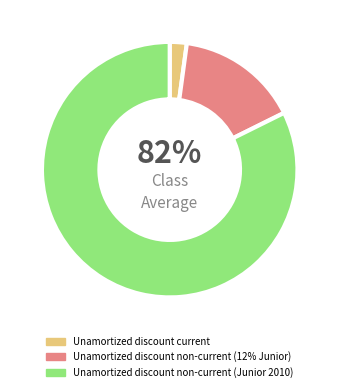

How many slices are in this pie chart?

3